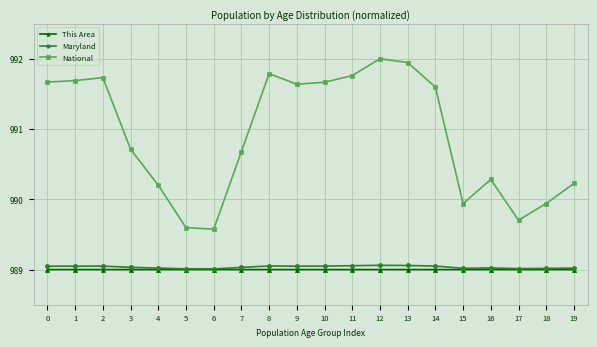

True or false: National has more than 0 interior local peaks.

True